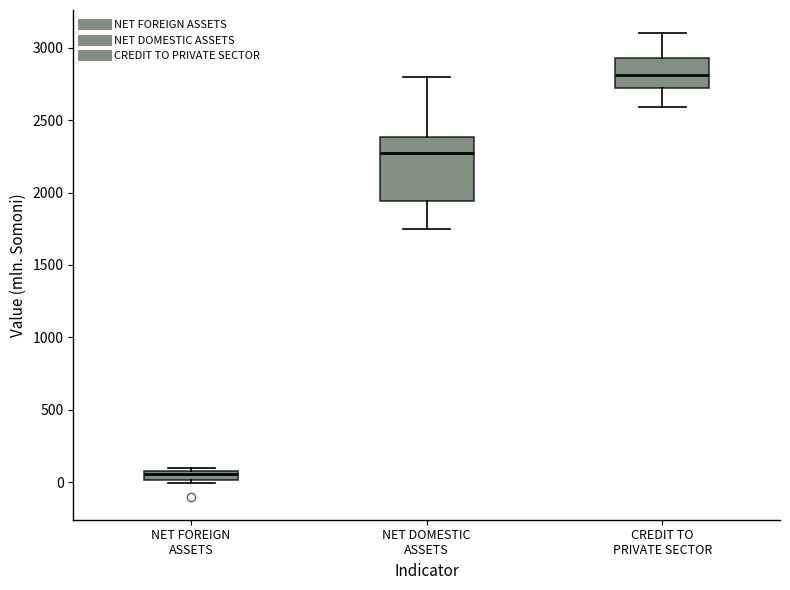

Where does the upper whisker of the box for NET DOMESTIC ASSETS end on the y-axis? The values are not printed on the chart, so give them approximately, as read against the axis.

2800